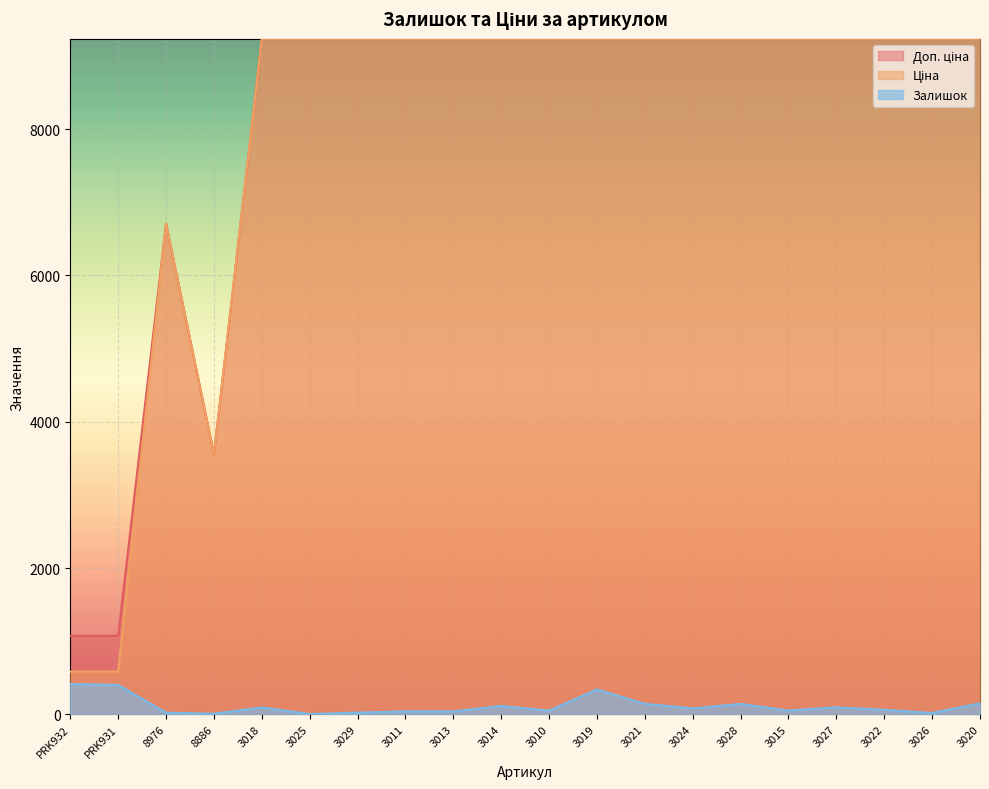

What is the difference between the maximum and minimum values in the Залишок series?

409.0